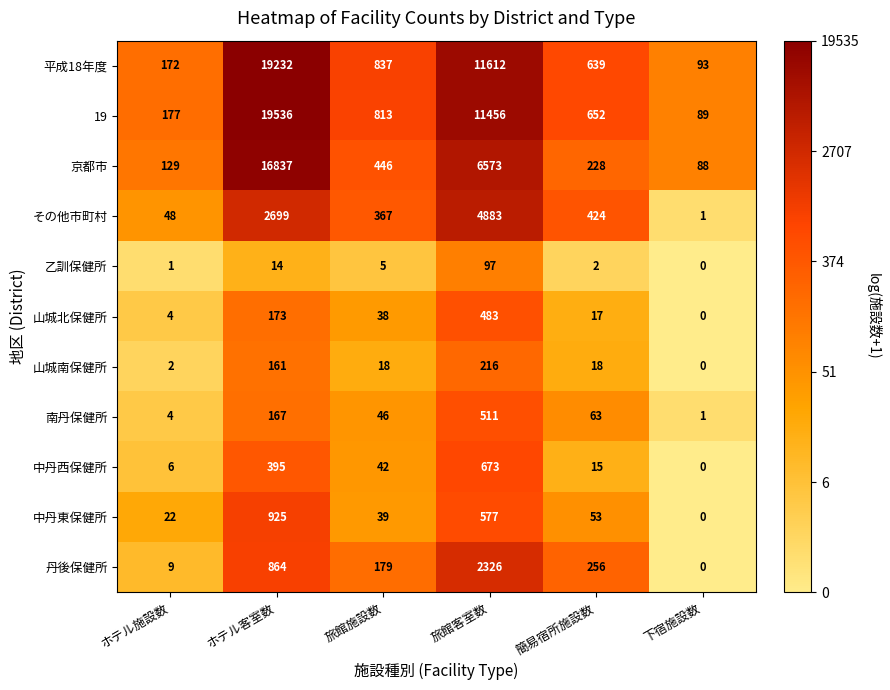

The value of 平成18年度 at 旅館施設数 is 837. True or false?

True